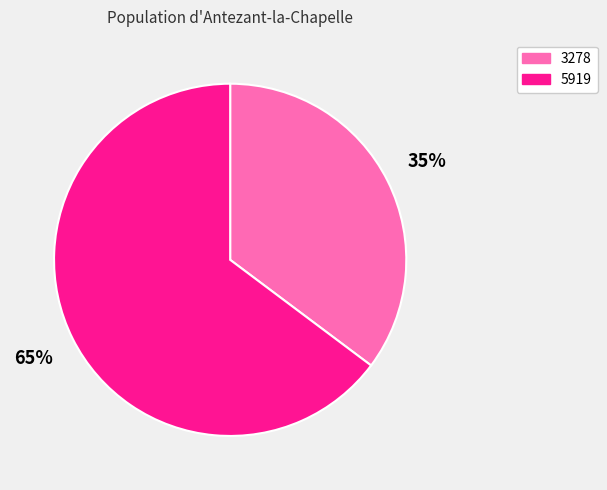

The 3278 slice represents 44% of the pie. True or false?

False